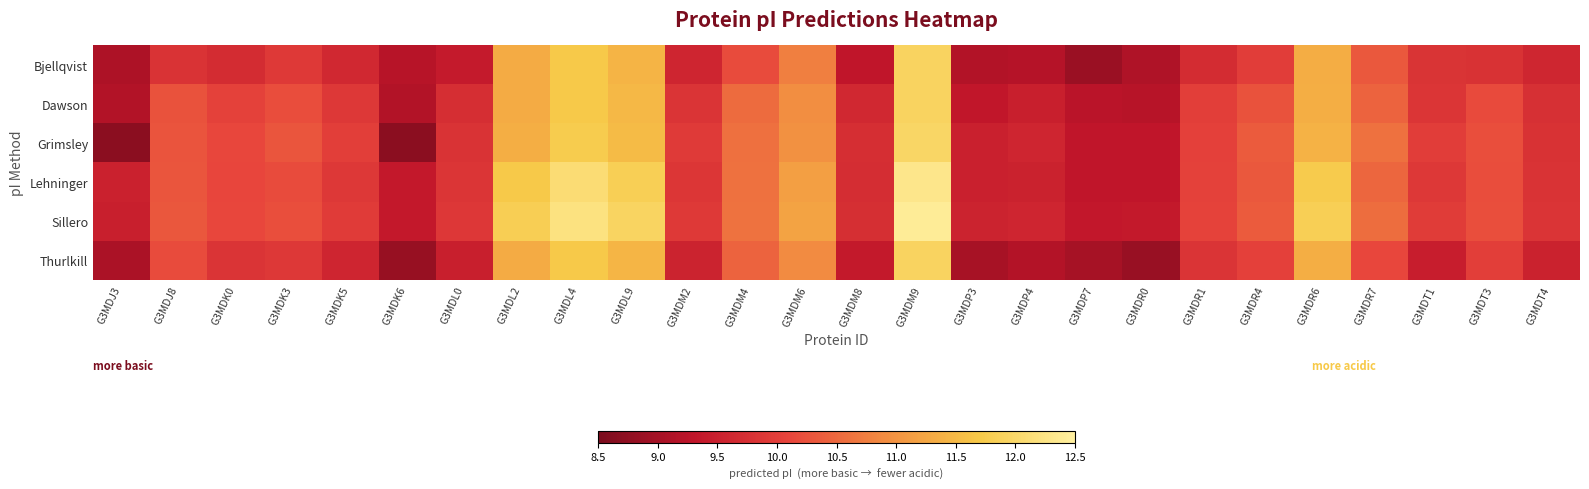

Reading right to left, list all the values displayed in this chart.

Bjellqvist: G3MDT4=9.6	G3MDT3=9.8	G3MDT1=9.8	G3MDR7=10.3	G3MDR6=11.3	G3MDR4=10.0	G3MDR1=9.7	G3MDR0=9.1	G3MDP7=8.9	G3MDP4=9.2	G3MDP3=9.2	G3MDM9=11.9	G3MDM8=9.3	G3MDM6=10.8	G3MDM4=10.2	G3MDM2=9.6	G3MDL9=11.4	G3MDL4=11.7	G3MDL2=11.3	G3MDL0=9.4	G3MDK6=9.2	G3MDK5=9.6	G3MDK3=9.9	G3MDK0=9.7	G3MDJ8=9.8	G3MDJ3=9.1
Dawson: G3MDT4=9.8	G3MDT3=10.2	G3MDT1=9.9	G3MDR7=10.5	G3MDR6=11.4	G3MDR4=10.3	G3MDR1=10.0	G3MDR0=9.2	G3MDP7=9.2	G3MDP4=9.5	G3MDP3=9.3	G3MDM9=11.9	G3MDM8=9.6	G3MDM6=10.9	G3MDM4=10.5	G3MDM2=9.8	G3MDL9=11.5	G3MDL4=11.7	G3MDL2=11.3	G3MDL0=9.7	G3MDK6=9.2	G3MDK5=9.9	G3MDK3=10.2	G3MDK0=10.0	G3MDJ8=10.3	G3MDJ3=9.2
Grimsley: G3MDT4=9.8	G3MDT3=10.2	G3MDT1=10.0	G3MDR7=10.6	G3MDR6=11.4	G3MDR4=10.3	G3MDR1=10.0	G3MDR0=9.3	G3MDP7=9.3	G3MDP4=9.6	G3MDP3=9.5	G3MDM9=12.0	G3MDM8=9.7	G3MDM6=11.0	G3MDM4=10.6	G3MDM2=9.9	G3MDL9=11.5	G3MDL4=11.8	G3MDL2=11.3	G3MDL0=9.8	G3MDK6=8.7	G3MDK5=10.0	G3MDK3=10.3	G3MDK0=10.1	G3MDJ8=10.3	G3MDJ3=8.7
Lehninger: G3MDT4=9.8	G3MDT3=10.2	G3MDT1=9.9	G3MDR7=10.5	G3MDR6=11.7	G3MDR4=10.3	G3MDR1=10.0	G3MDR0=9.3	G3MDP7=9.3	G3MDP4=9.5	G3MDP3=9.5	G3MDM9=12.3	G3MDM8=9.7	G3MDM6=11.2	G3MDM4=10.6	G3MDM2=9.9	G3MDL9=11.8	G3MDL4=12.1	G3MDL2=11.7	G3MDL0=9.9	G3MDK6=9.4	G3MDK5=9.9	G3MDK3=10.2	G3MDK0=10.1	G3MDJ8=10.3	G3MDJ3=9.5
Sillero: G3MDT4=9.8	G3MDT3=10.2	G3MDT1=10.0	G3MDR7=10.6	G3MDR6=11.8	G3MDR4=10.3	G3MDR1=10.1	G3MDR0=9.4	G3MDP7=9.4	G3MDP4=9.6	G3MDP3=9.5	G3MDM9=12.4	G3MDM8=9.7	G3MDM6=11.2	G3MDM4=10.6	G3MDM2=9.9	G3MDL9=11.9	G3MDL4=12.2	G3MDL2=11.8	G3MDL0=9.9	G3MDK6=9.4	G3MDK5=9.9	G3MDK3=10.2	G3MDK0=10.1	G3MDJ8=10.3	G3MDJ3=9.5
Thurlkill: G3MDT4=9.5	G3MDT3=10.0	G3MDT1=9.4	G3MDR7=10.1	G3MDR6=11.4	G3MDR4=10.0	G3MDR1=9.8	G3MDR0=8.9	G3MDP7=9.0	G3MDP4=9.2	G3MDP3=9.0	G3MDM9=11.9	G3MDM8=9.4	G3MDM6=10.9	G3MDM4=10.5	G3MDM2=9.5	G3MDL9=11.4	G3MDL4=11.7	G3MDL2=11.3	G3MDL0=9.5	G3MDK6=8.8	G3MDK5=9.6	G3MDK3=9.9	G3MDK0=9.8	G3MDJ8=10.2	G3MDJ3=9.1